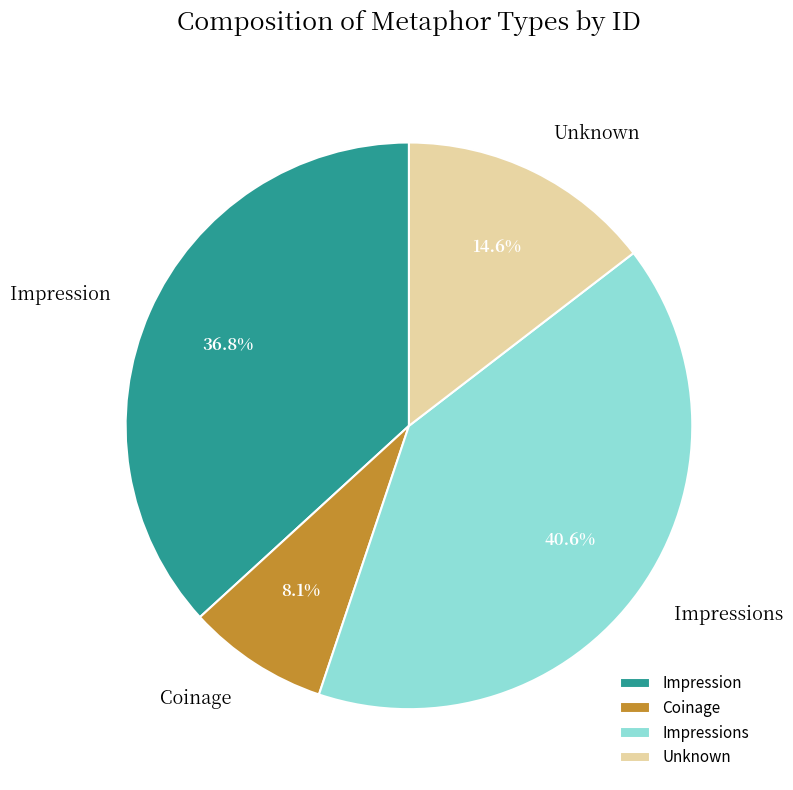

How much of the chart is everything except Impression?

63.2%